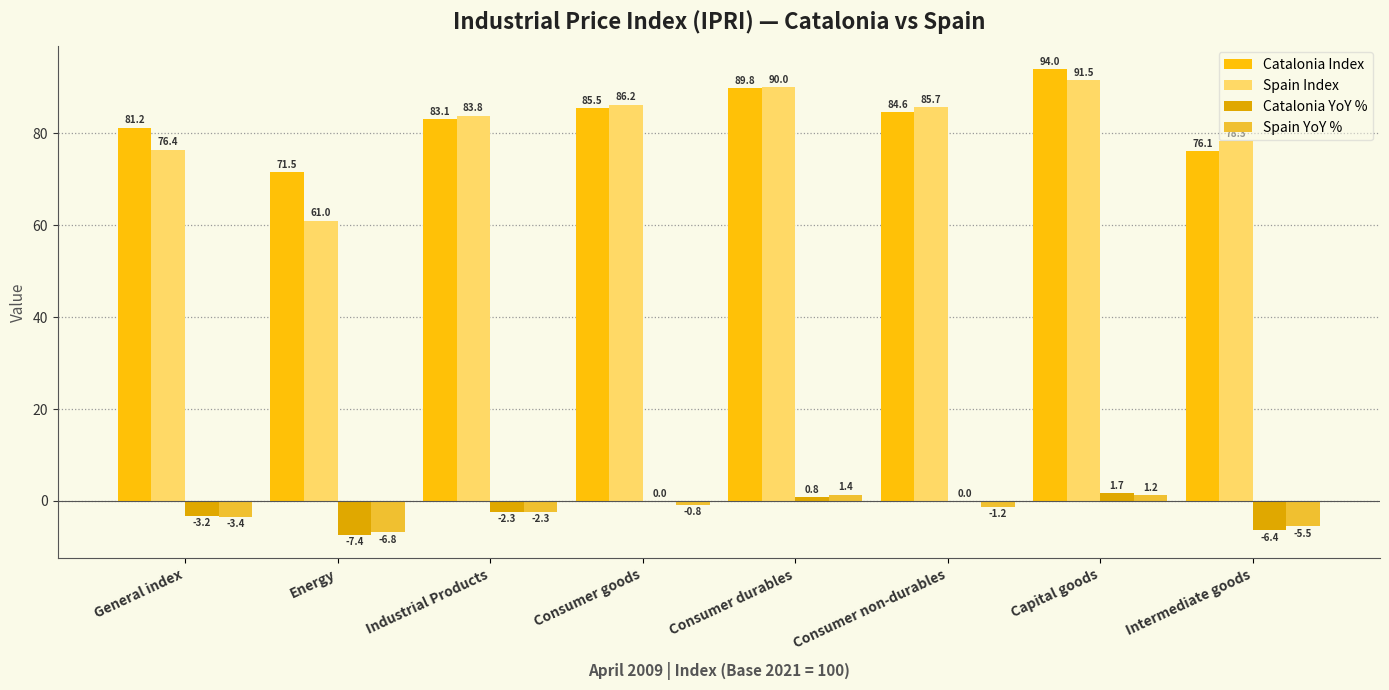

How many values in the Catalonia Index series exceed 84?

4